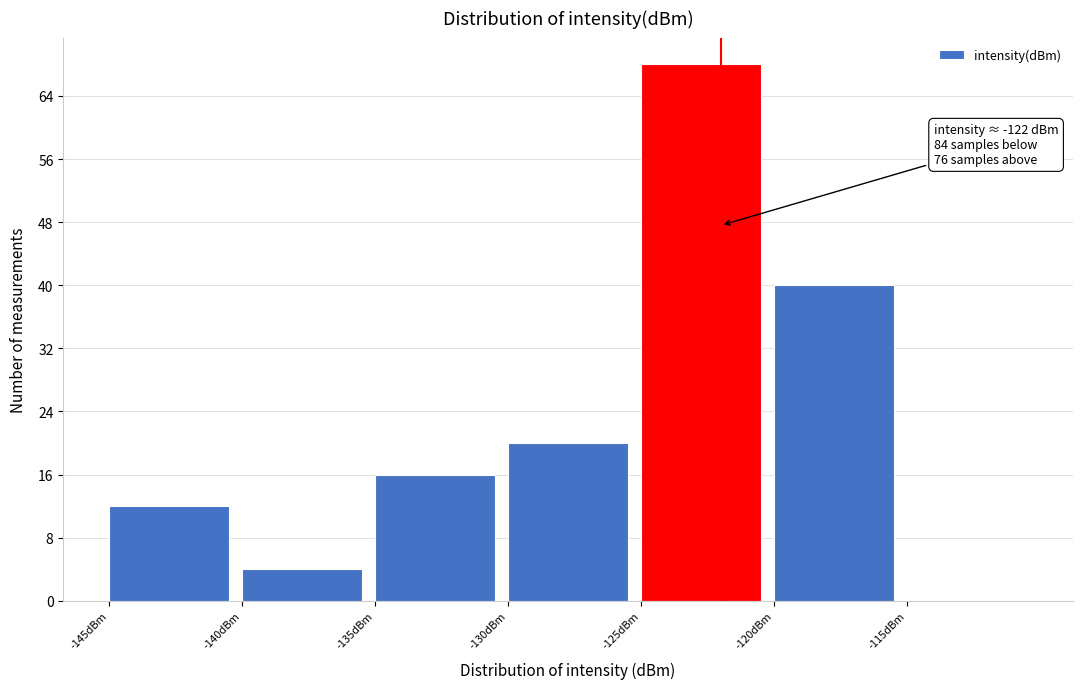

Which range on the x-axis has the tallest bar?

-125 to -120